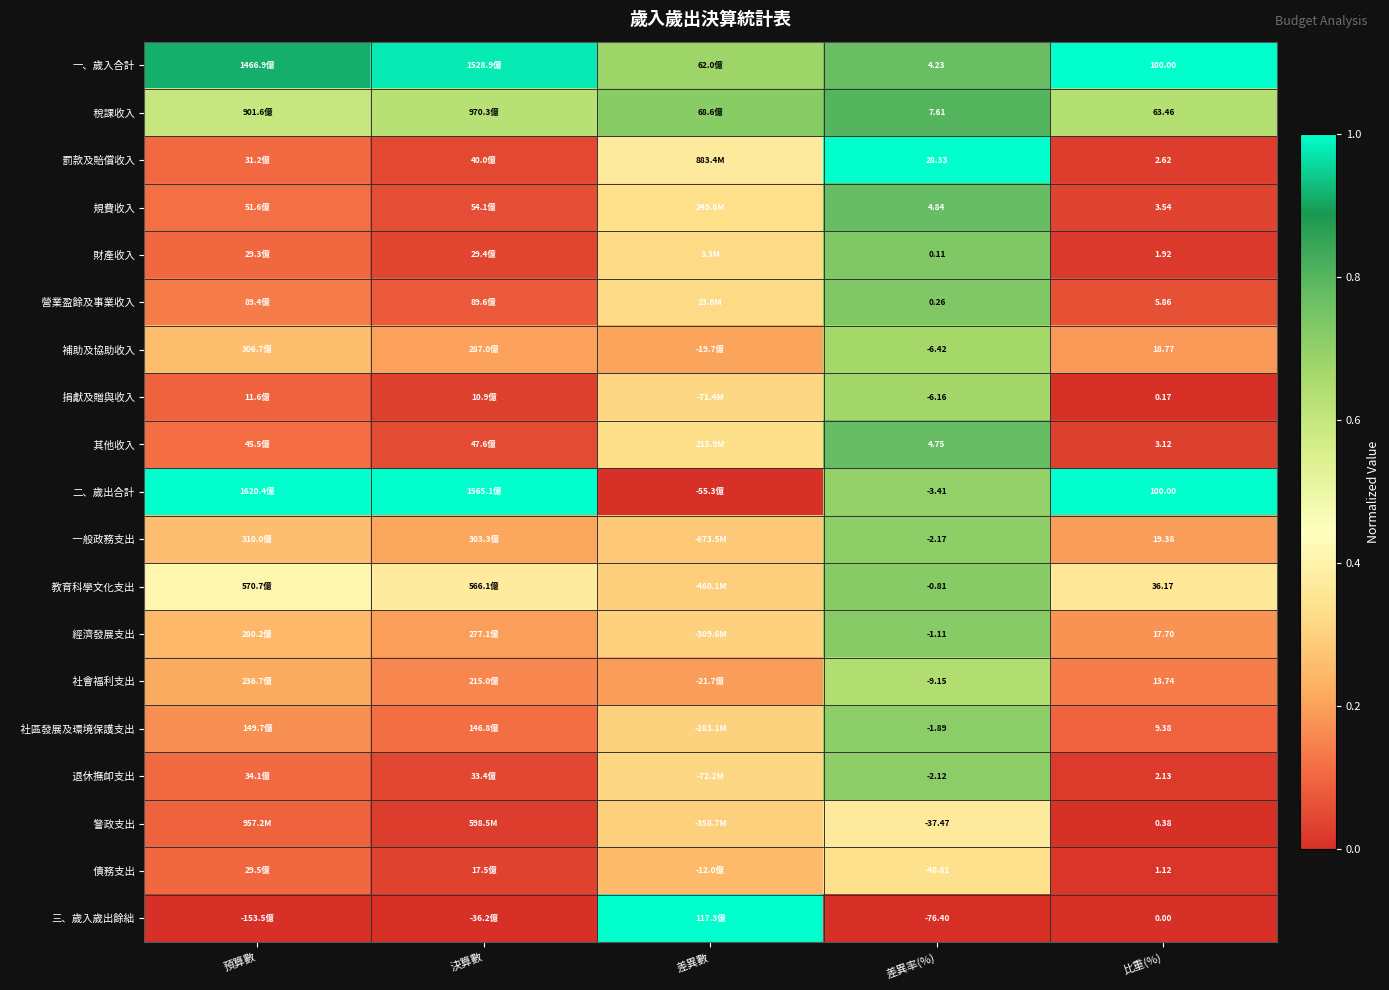

List the labels in order of 罰款及賠償收入 value, smallest first.

比重(%), 決算數, 預算數, 差異數, 差異率(%)